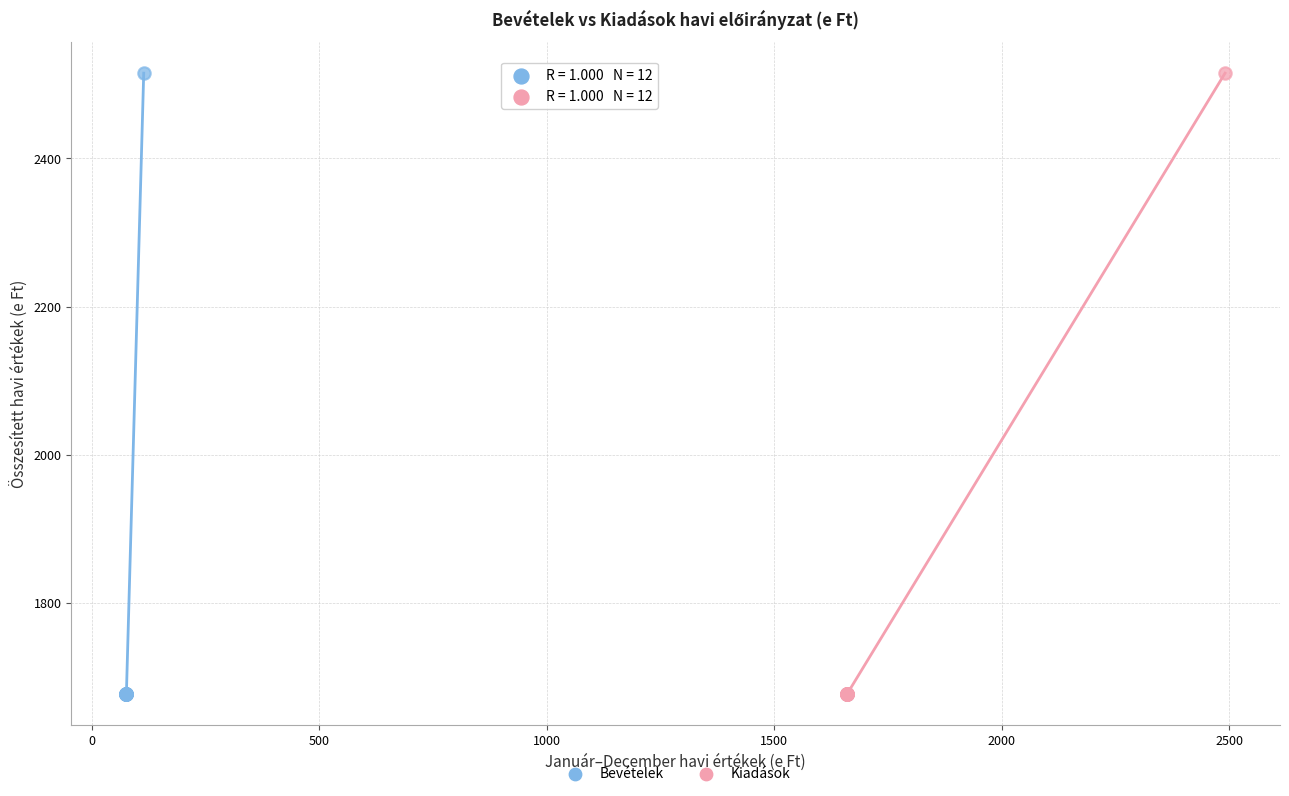

What are all the series names shown in the legend?

Bevételek, Kiadások